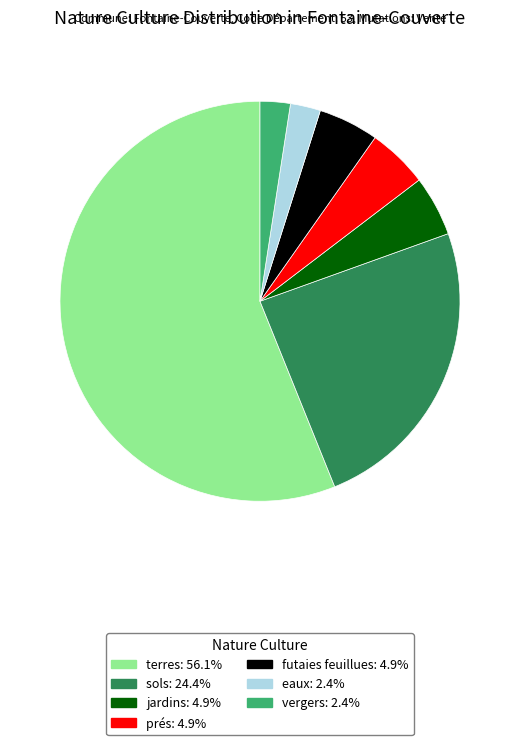

Is terres the majority of the pie?

Yes